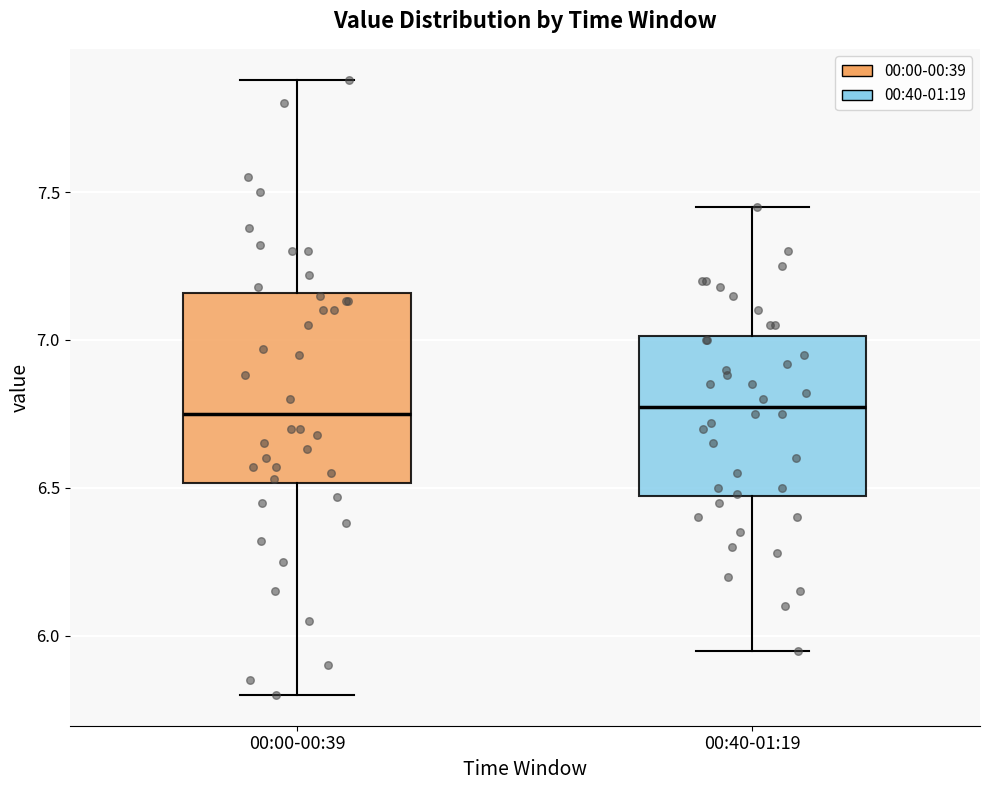

Where is the upper edge of the box for 00:00-00:39 on the y-axis? The values are not printed on the chart, so give them approximately, as read against the axis.

7.15